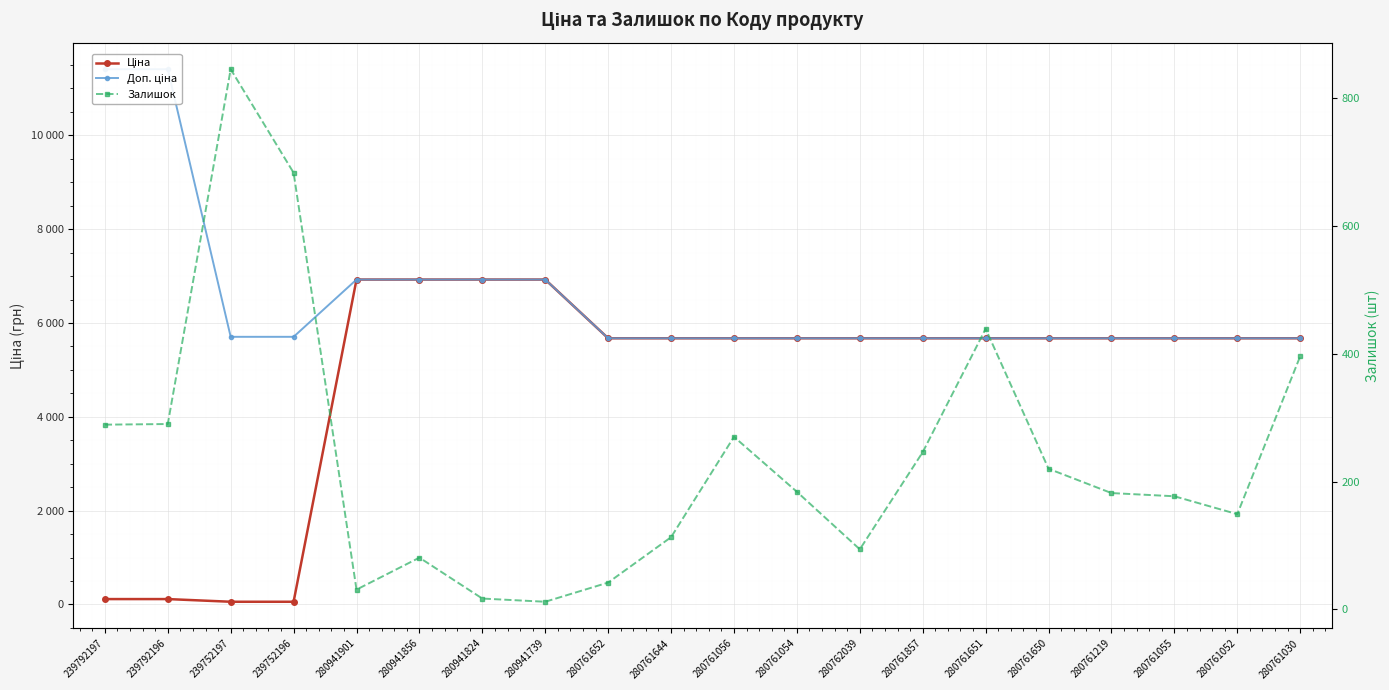

True or false: Доп. ціна has a value of 2036.4 at 239752197.

False